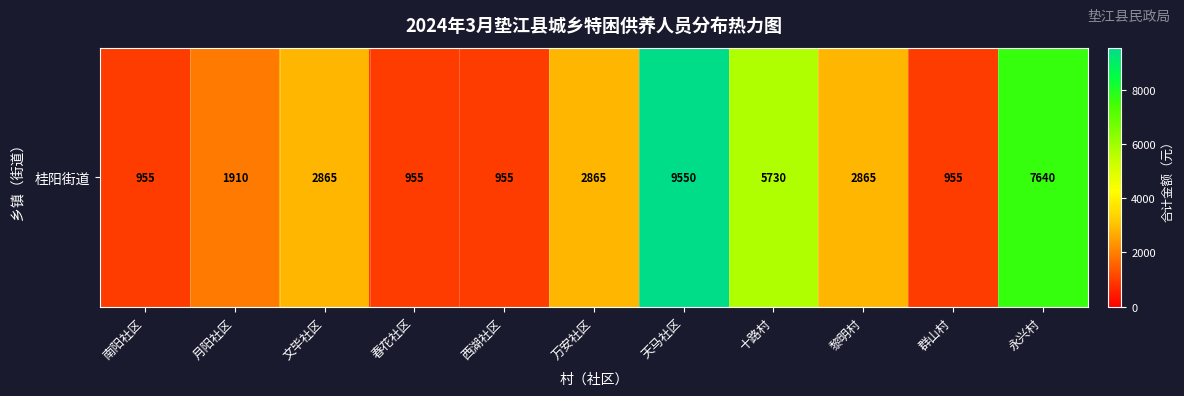

Rank the categories by value from lowest to highest.

南阳社区, 春花社区, 西湖社区, 群山村, 月阳社区, 文毕社区, 万安社区, 黎明村, 十路村, 永兴村, 天马社区